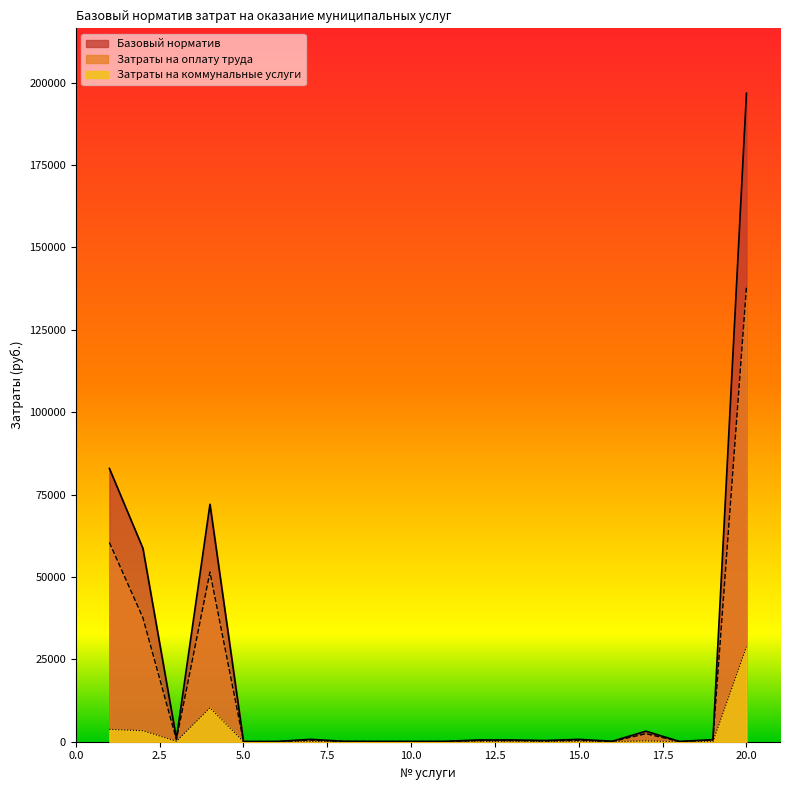

Reading right to left, extract all data points from this chart.

Базовый норматив: 20=196787.7	19=632.1	18=88.6	17=3193.1	16=148.3	15=713.0	14=373.6	13=534.1	12=526.5	11=106.4	10=97.5	9=98.1	8=126.5	7=721.0	6=79.1	5=75.8	4=72064.7	3=974.1	2=58688.4	1=82922.0
Затраты на оплату труда: 20=137950.2	19=501.2	18=68.0	17=2435.8	16=74.2	15=452.3	14=237.8	13=351.1	12=343.2	11=66.2	10=61.0	9=60.6	8=78.6	7=489.1	6=57.1	5=47.4	4=51486.1	3=667.6	2=37618.6	1=60467.7
Затраты на коммунальные услуги: 20=28805.2	19=25.3	18=6.6	17=241.5	16=9.1	15=34.9	14=18.9	13=27.3	12=26.7	11=6.1	10=5.5	9=5.7	8=7.2	7=68.7	6=5.7	5=4.3	4=10288.4	3=132.5	2=3329.5	1=3751.8